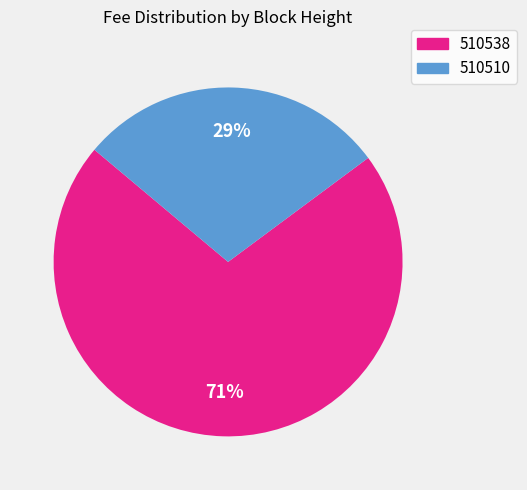

Count the number of slices in the pie.

2